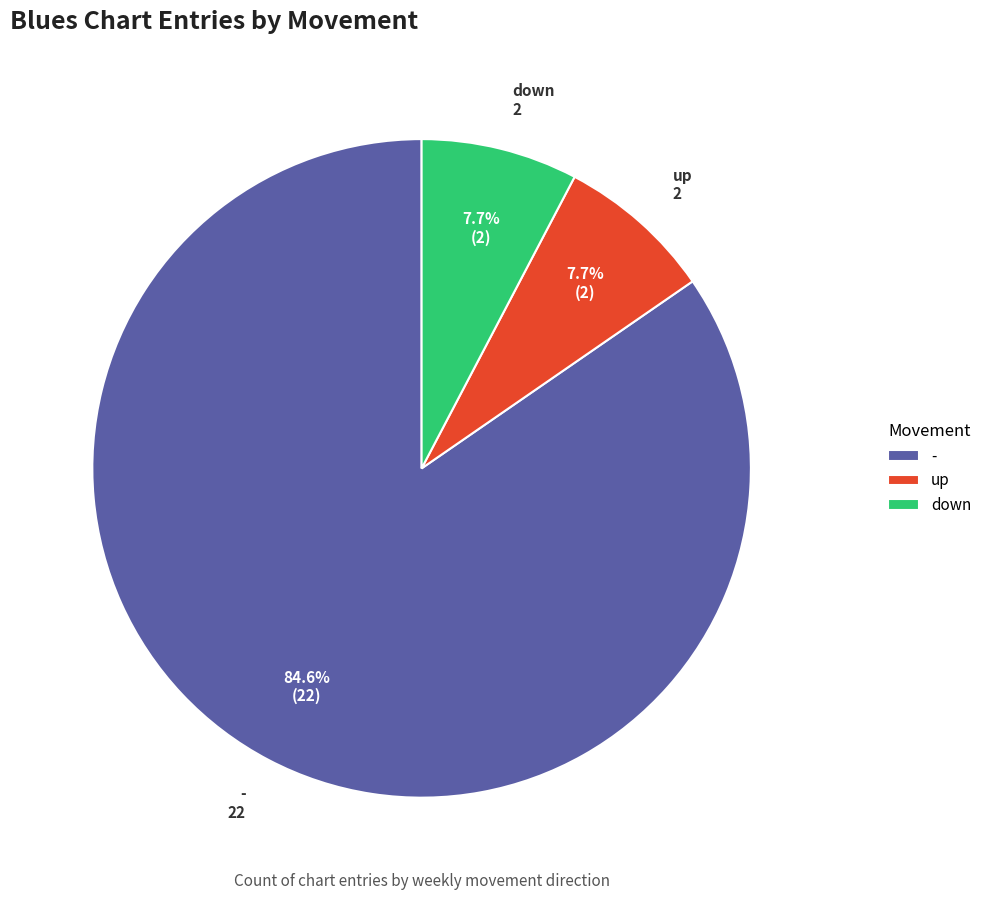

Which slice represents more than half of the pie?

-